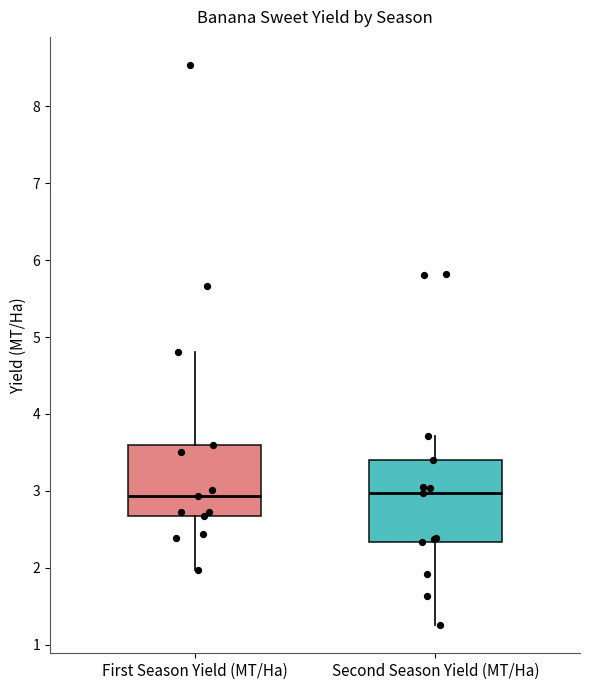

Where is the upper edge of the box for First Season Yield (MT/Ha) on the y-axis? The values are not printed on the chart, so give them approximately, as read against the axis.

3.6